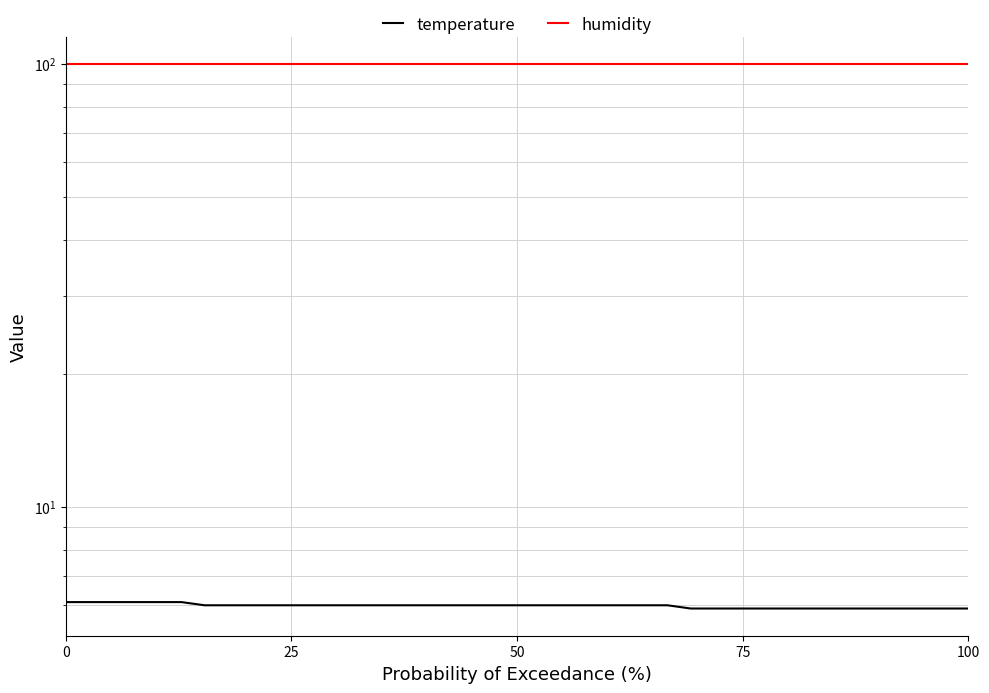

How many data points in temperature are above 6?

6